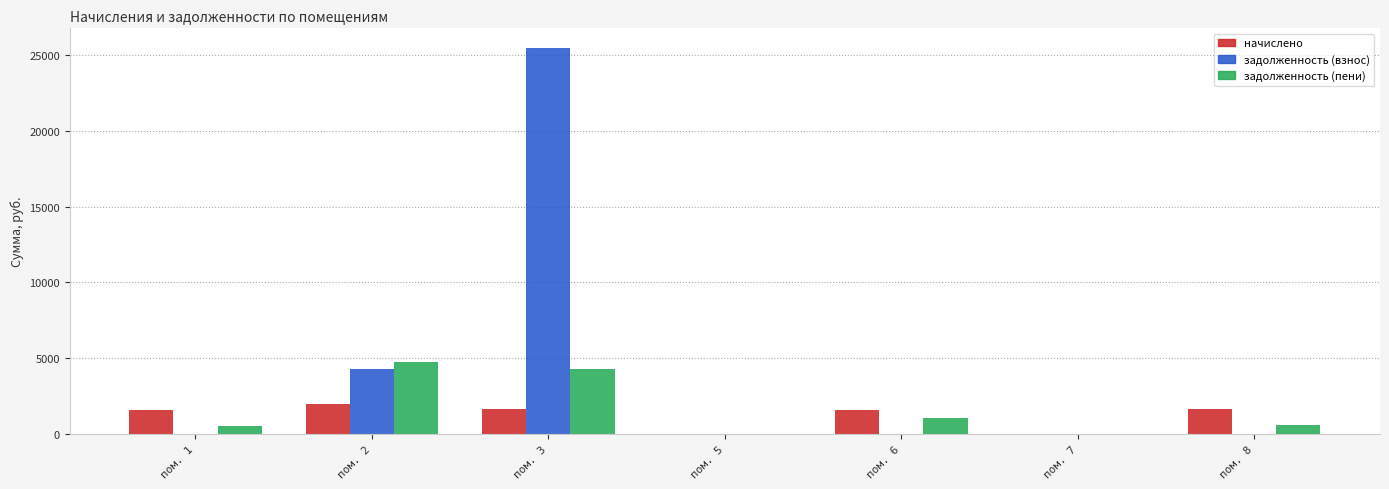

What is the sum of the начислено values at пом. 2 and пом. 7?

1976.0